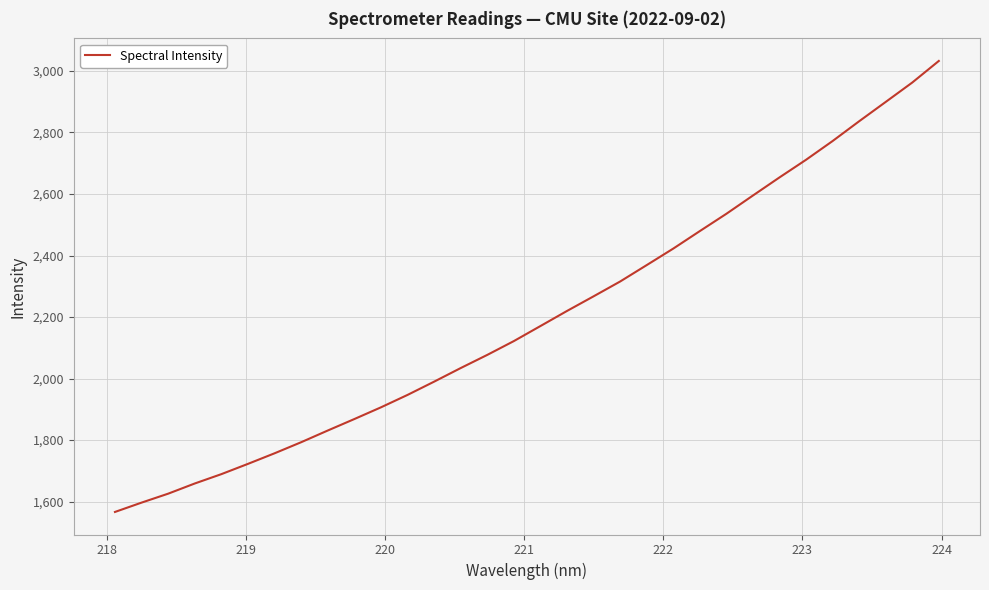

What is the difference between the maximum and minimum values?

1466.0